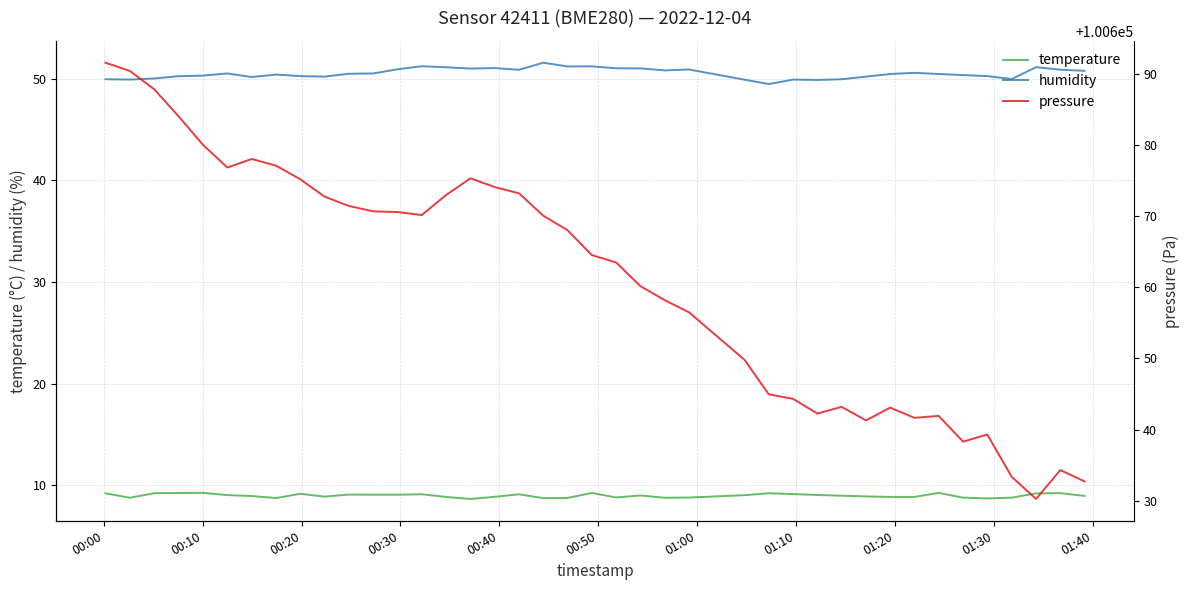

True or false: temperature and humidity cross at least once.

False